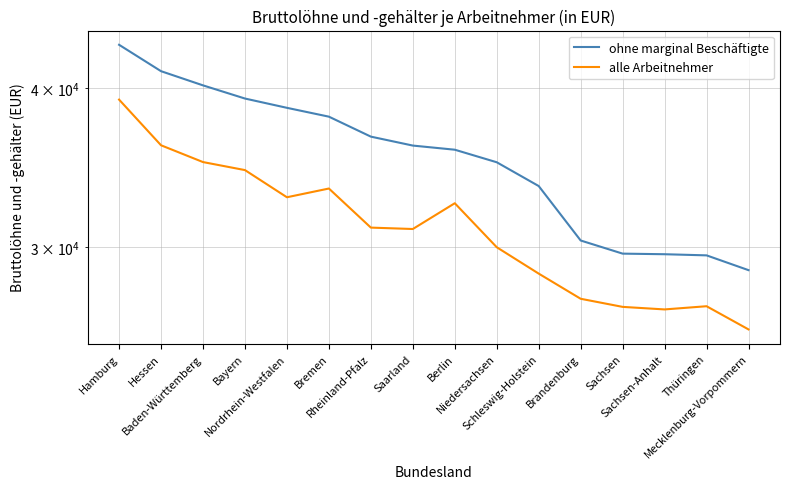

How many series are shown in this chart?

2